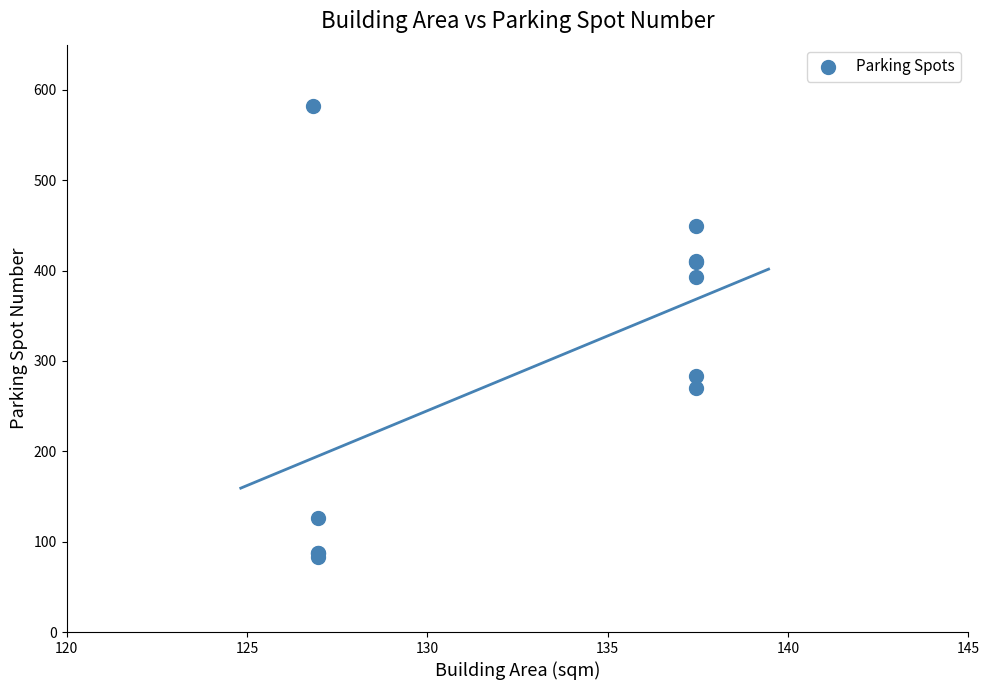

What Y value in the scatter plot is closest to 332?

283